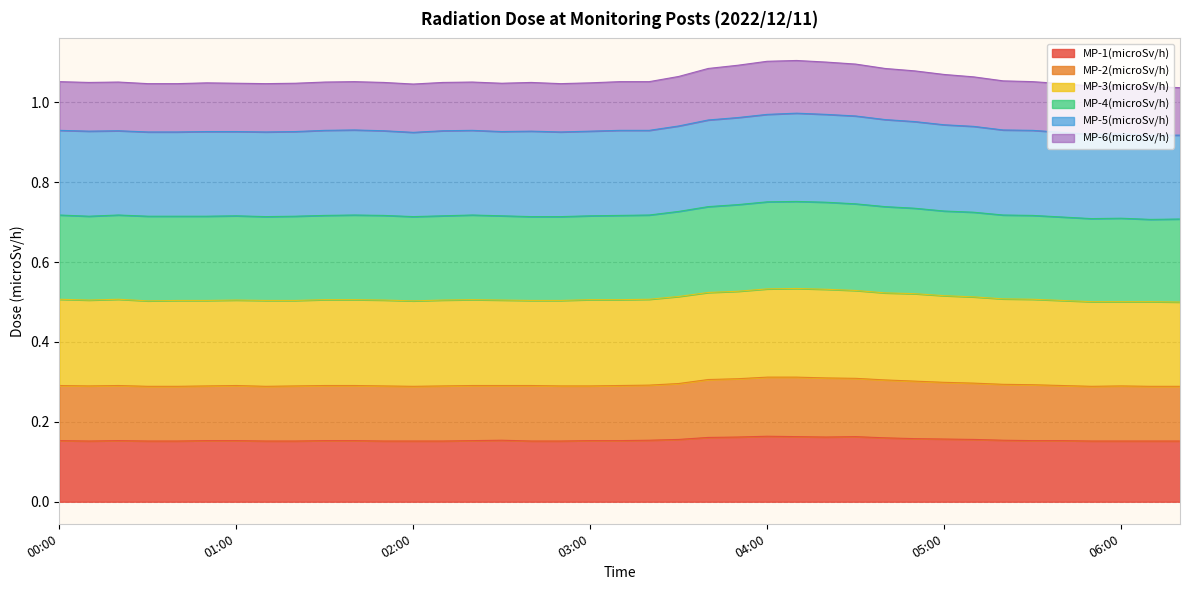

The MP-2(microSv/h) series shows 0.3 at 02:50. True or false?

True